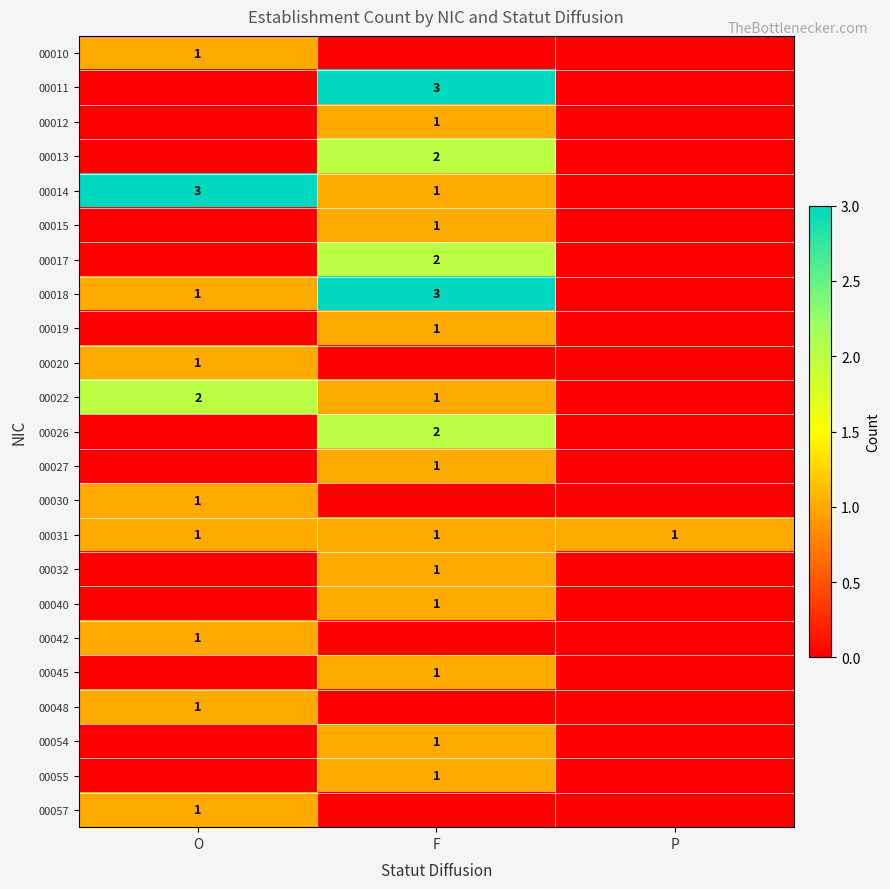

Is the value of 00054 at F greater than the value of 00018 at F?

No